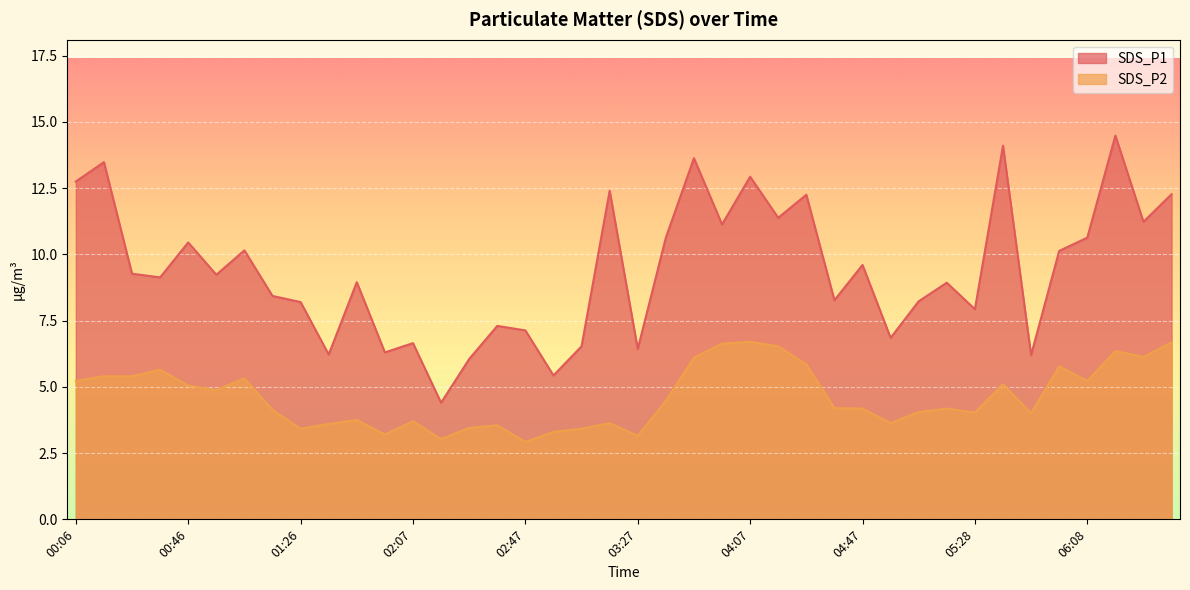

Is it true that SDS_P2 equals 6.7 at 04:07?

True